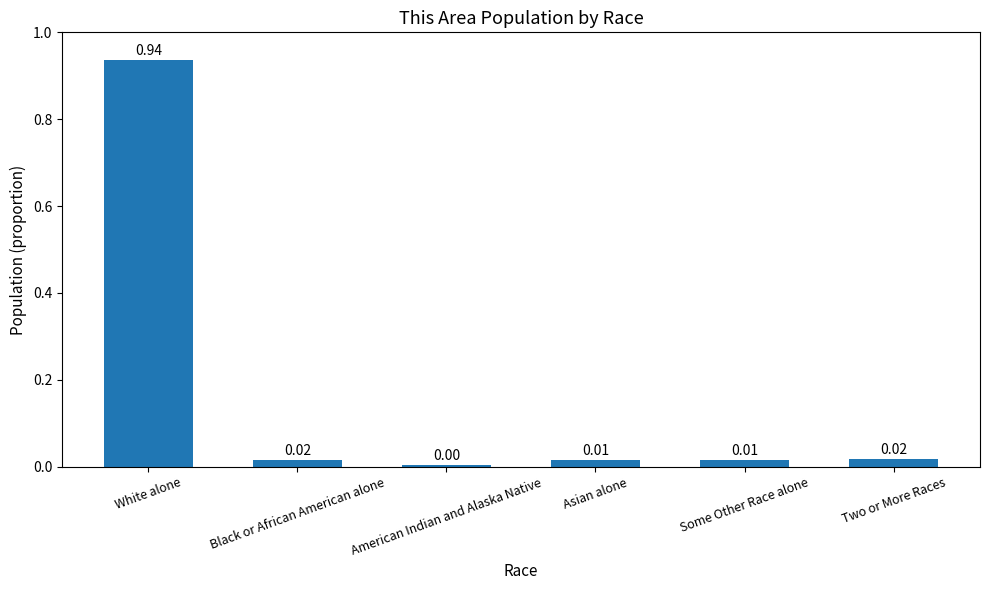

What is the sum of all values?

1.0